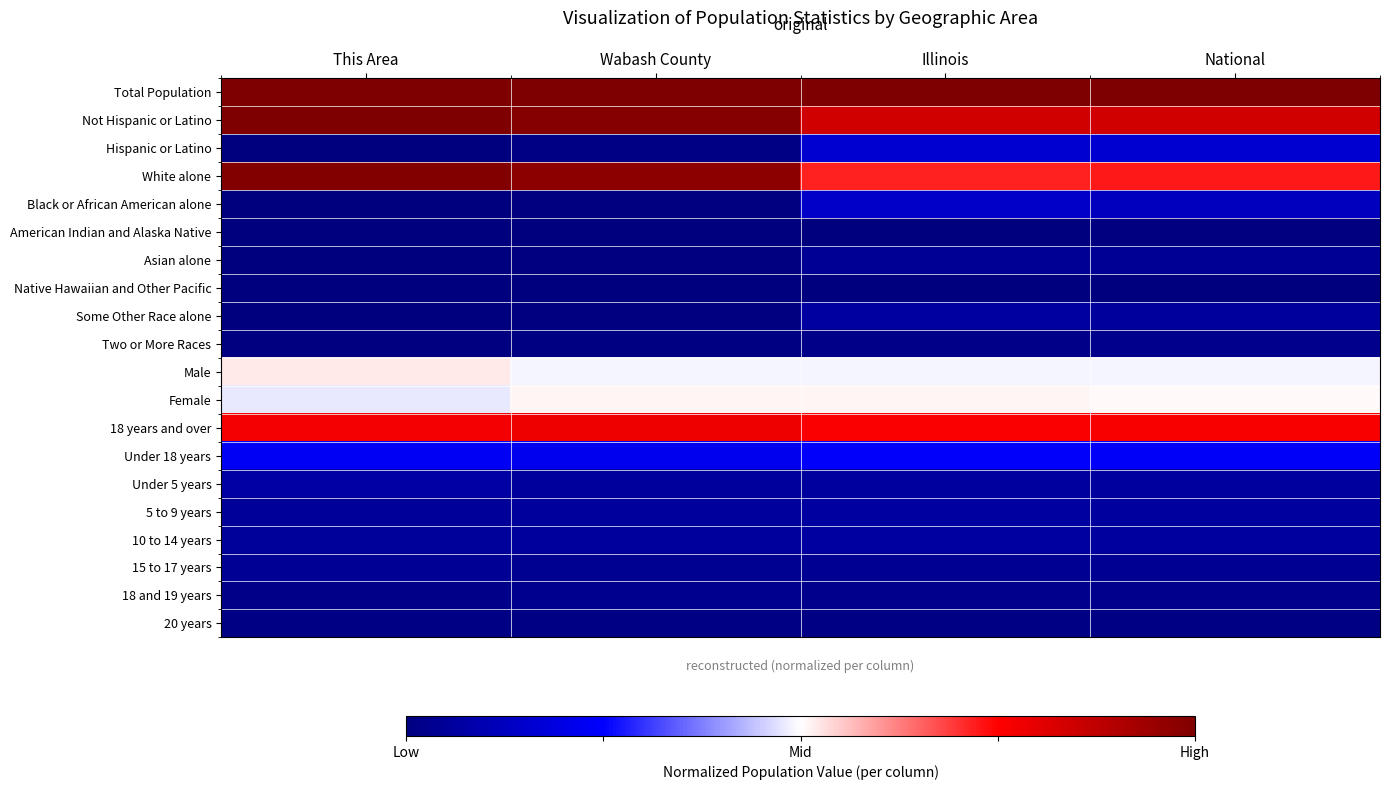

Reading right to left, extract all data points from this chart.

Total Population: National=1.0	Illinois=1.0	Wabash County=1.0	This Area=1.0
Not Hispanic or Latino: National=0.8	Illinois=0.8	Wabash County=1.0	This Area=1.0
Hispanic or Latino: National=0.2	Illinois=0.2	Wabash County=0.0	This Area=0.0
White alone: National=0.7	Illinois=0.7	Wabash County=1.0	This Area=1.0
Black or African American alone: National=0.1	Illinois=0.1	Wabash County=0.0	This Area=0.0
American Indian and Alaska Native: National=0.0	Illinois=0.0	Wabash County=0.0	This Area=0.0
Asian alone: National=0.0	Illinois=0.0	Wabash County=0.0	This Area=0.0
Native Hawaiian and Other Pacific: National=0.0	Illinois=0.0	Wabash County=0.0	This Area=0.0
Some Other Race alone: National=0.1	Illinois=0.1	Wabash County=0.0	This Area=0.0
Two or More Races: National=0.0	Illinois=0.0	Wabash County=0.0	This Area=0.0
Male: National=0.5	Illinois=0.5	Wabash County=0.5	This Area=0.5
Female: National=0.5	Illinois=0.5	Wabash County=0.5	This Area=0.5
18 years and over: National=0.8	Illinois=0.8	Wabash County=0.8	This Area=0.8
Under 18 years: National=0.2	Illinois=0.2	Wabash County=0.2	This Area=0.2
Under 5 years: National=0.1	Illinois=0.1	Wabash County=0.1	This Area=0.1
5 to 9 years: National=0.1	Illinois=0.1	Wabash County=0.1	This Area=0.1
10 to 14 years: National=0.1	Illinois=0.1	Wabash County=0.1	This Area=0.1
15 to 17 years: National=0.0	Illinois=0.0	Wabash County=0.0	This Area=0.0
18 and 19 years: National=0.0	Illinois=0.0	Wabash County=0.0	This Area=0.0
20 years: National=0.0	Illinois=0.0	Wabash County=0.0	This Area=0.0